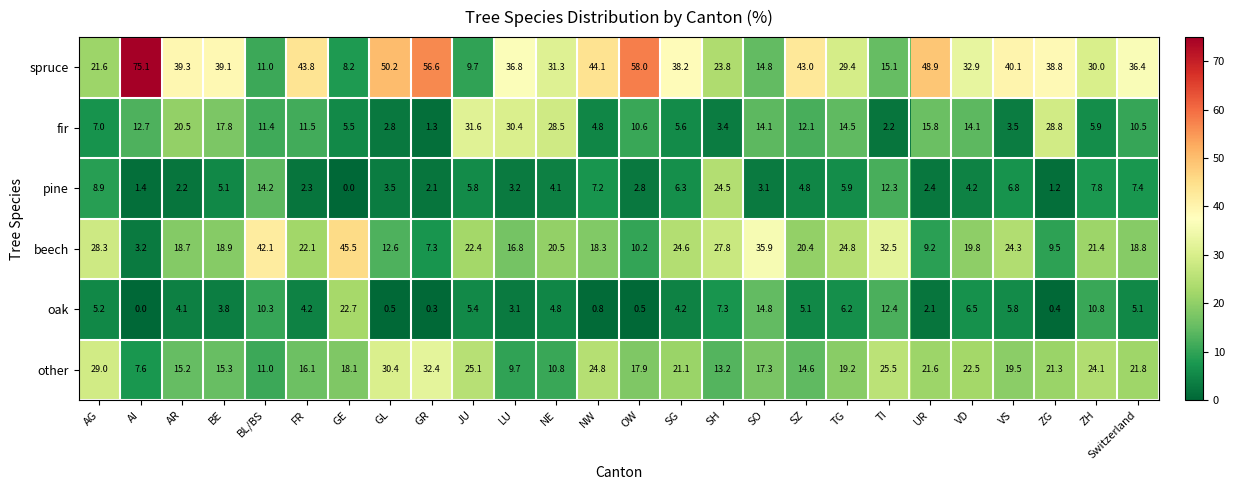

Between FR and ZH, which series saw the biggest shift?

spruce